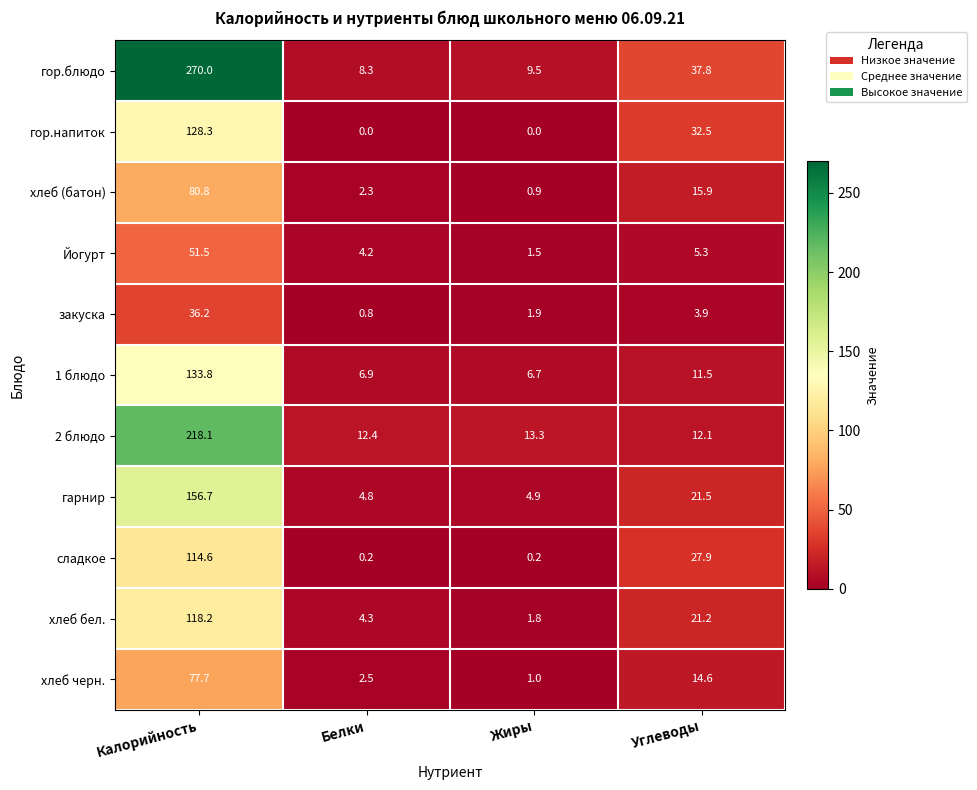

At which category does the chart reach its peak across all series?

Калорийность